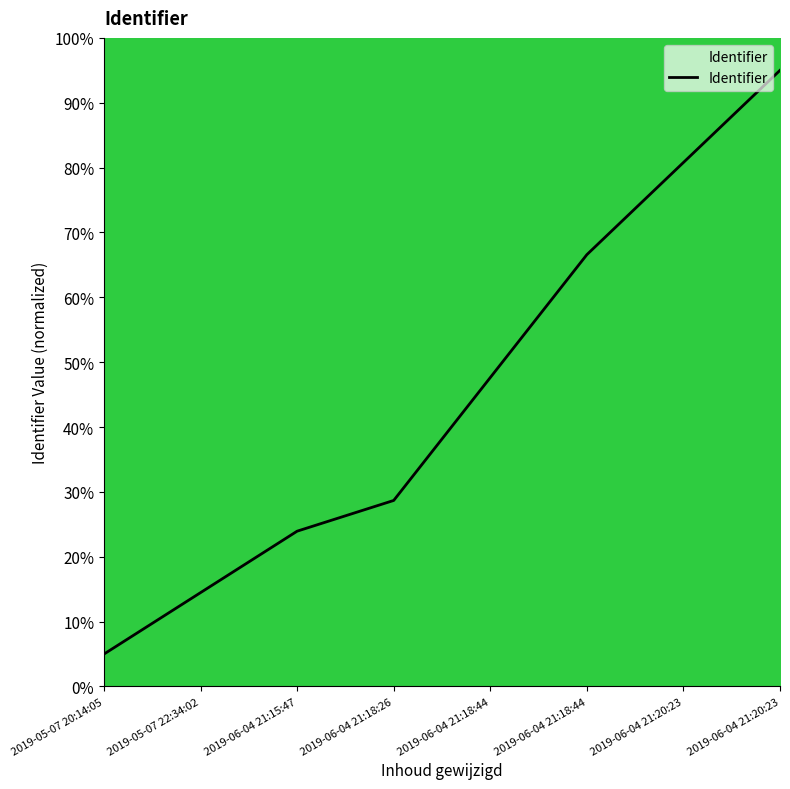

Rank the categories by value from highest to lowest.

2019-06-04 21:20:23, 2019-06-04 21:20:23, 2019-06-04 21:18:44, 2019-06-04 21:18:44, 2019-06-04 21:18:26, 2019-06-04 21:15:47, 2019-05-07 22:34:02, 2019-05-07 20:14:05